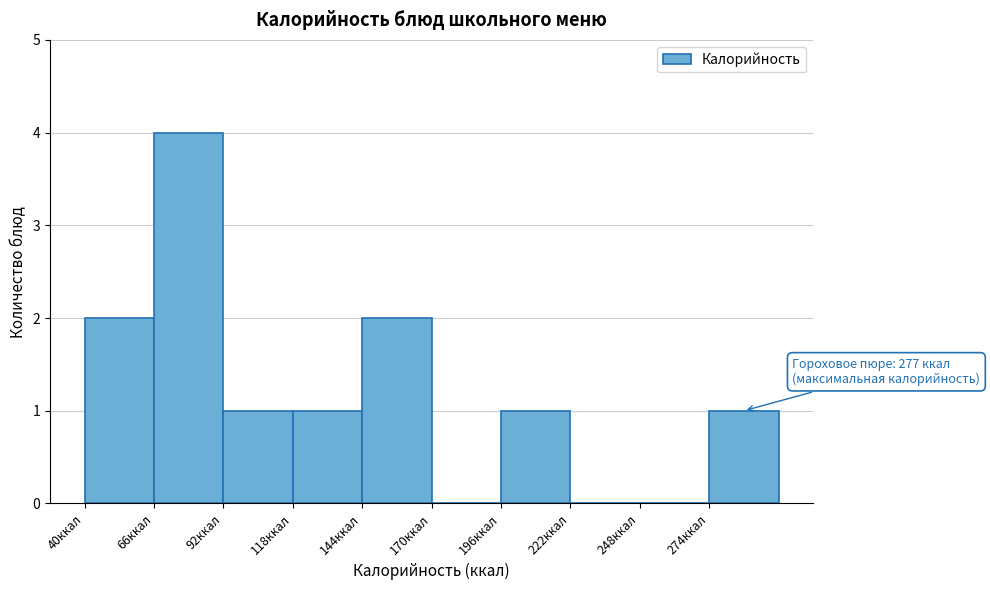

Over which range of the x-axis is the bar tallest?

66 to 92